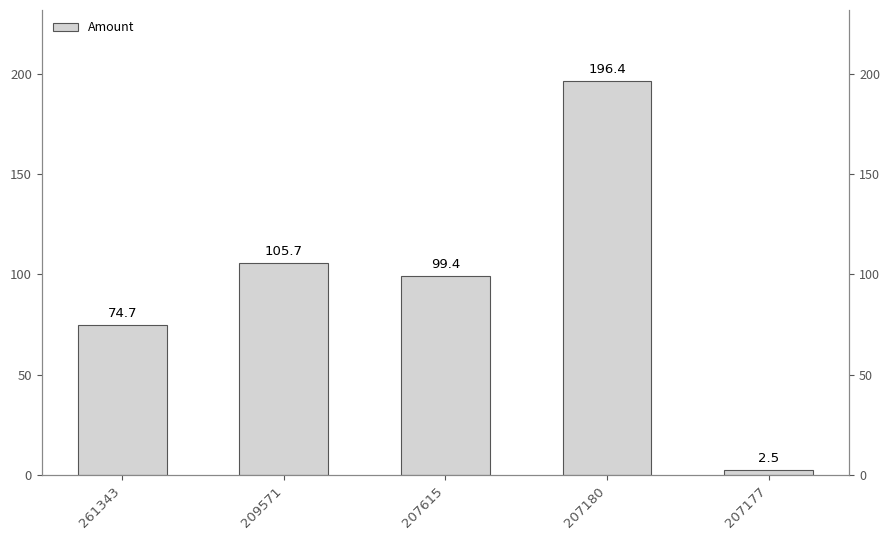

Which category has the highest value across all series?

207180